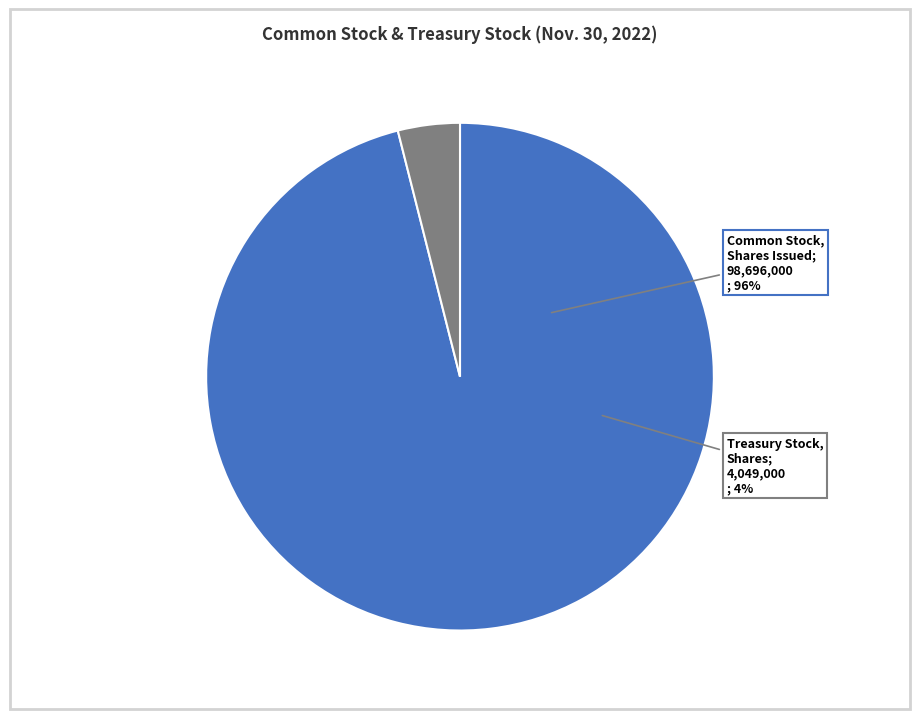

To the nearest percent, what is the combined percentage of Common Stock, Shares Issued and Treasury Stock, Shares?

100%